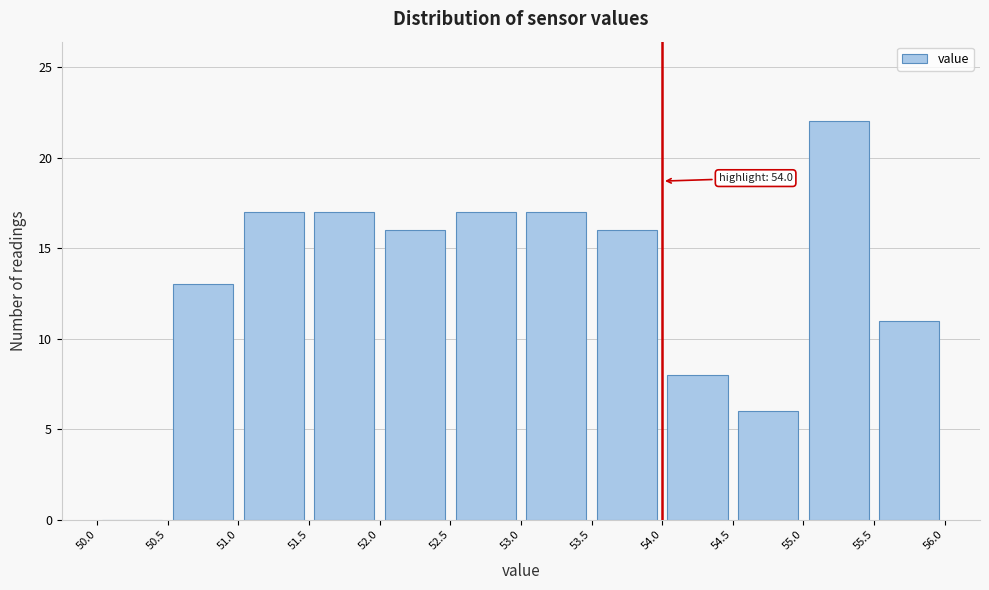

Over which range of the x-axis is the bar tallest?

55.0 to 55.5